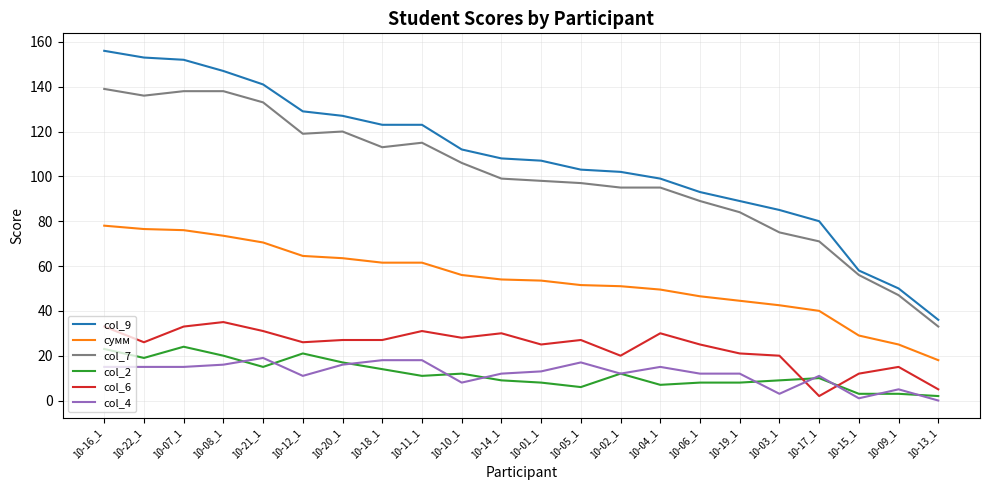

Is it true that col_7 equals 95.0 at 10-02_1?

True